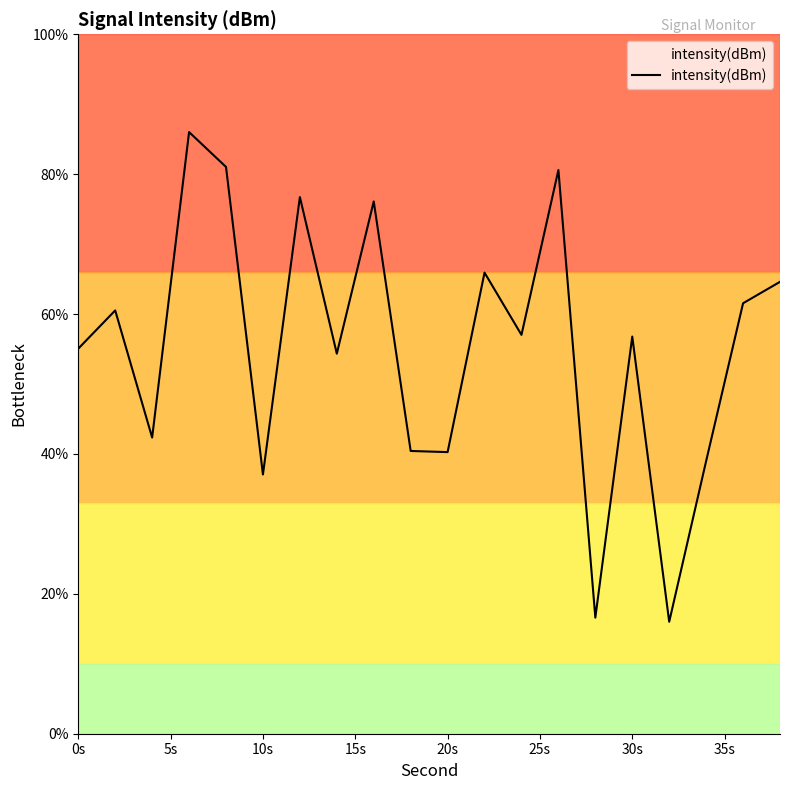

What is the smallest value displayed?

16.0